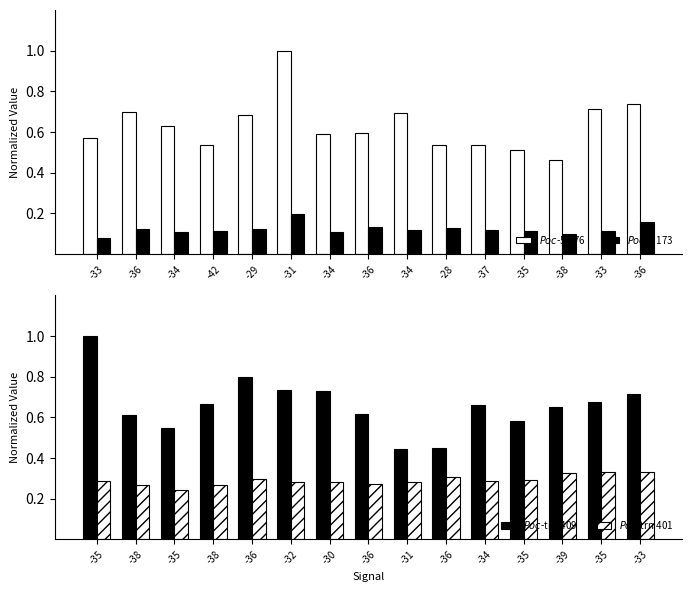

At which label does $Poc$-5.176 reach its minimum?

-38